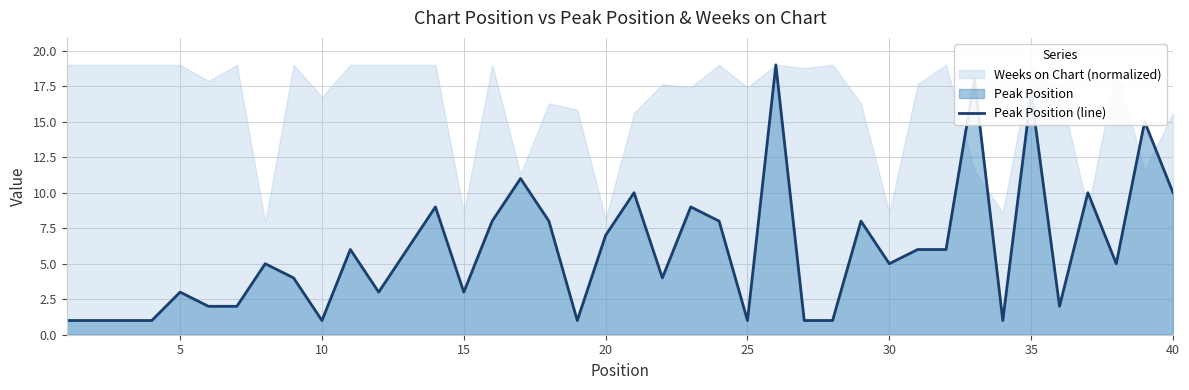

What is the highest value of the Peak Position (line) series?

19